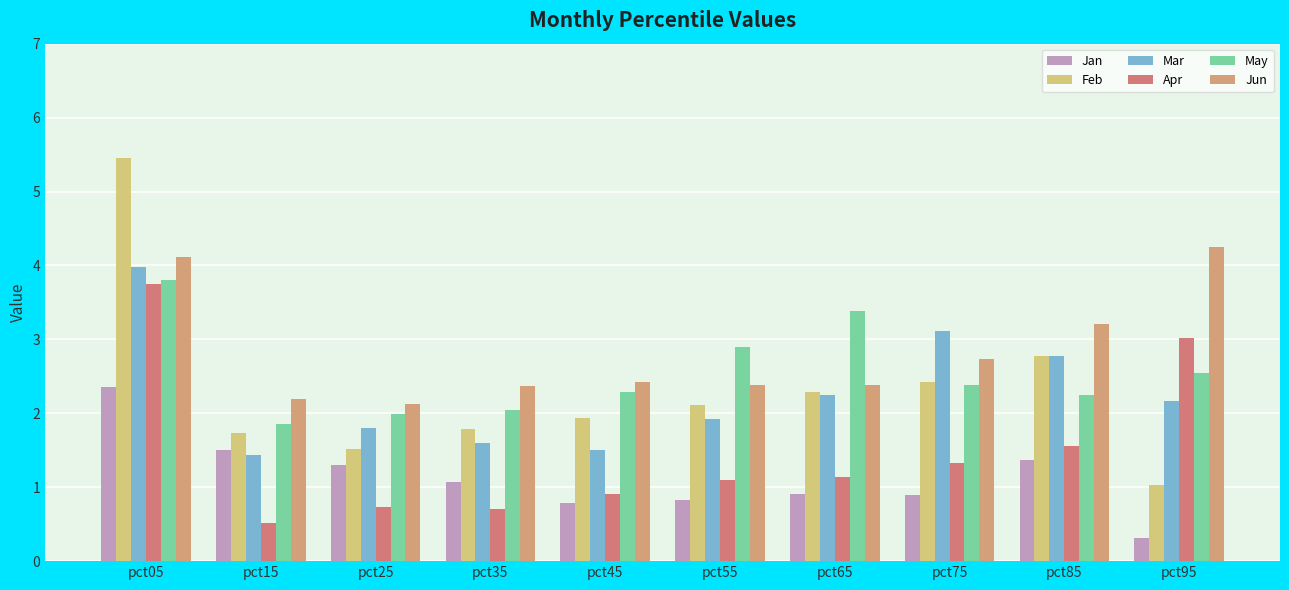

What is the total value across all series at pct05?

23.5